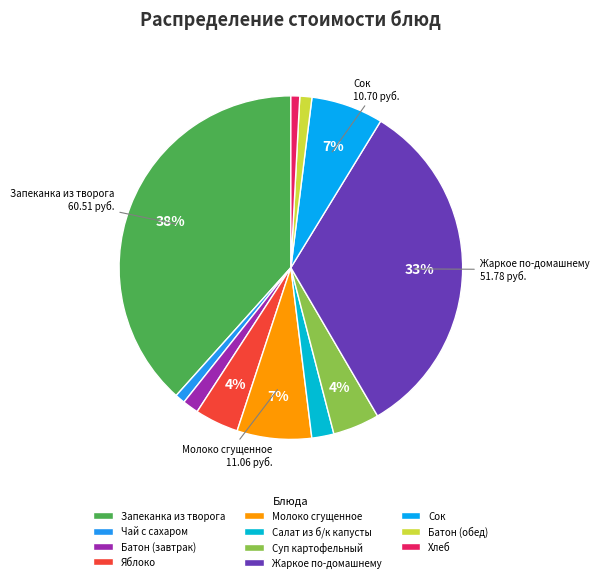

Is it true that Молоко сгущенное is 1% of the pie?

False